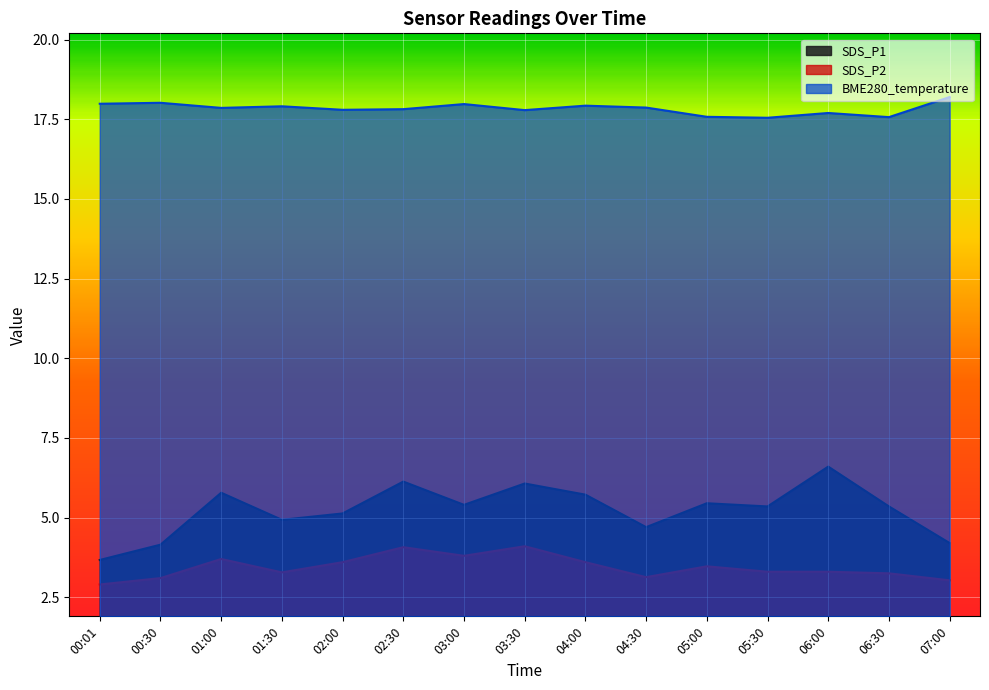

Reading left to right, list all the values displayed in this chart.

SDS_P1: 00:01=3.7	00:30=4.2	01:00=5.8	01:30=4.9	02:00=5.1	02:30=6.1	03:00=5.4	03:30=6.1	04:00=5.7	04:30=4.7	05:00=5.5	05:30=5.3	06:00=6.6	06:30=5.3	07:00=4.2
SDS_P2: 00:01=2.9	00:30=3.1	01:00=3.7	01:30=3.3	02:00=3.6	02:30=4.1	03:00=3.8	03:30=4.1	04:00=3.6	04:30=3.1	05:00=3.5	05:30=3.3	06:00=3.3	06:30=3.2	07:00=3.0
BME280_temperature: 00:01=18.0	00:30=18.0	01:00=17.9	01:30=17.9	02:00=17.8	02:30=17.8	03:00=18.0	03:30=17.8	04:00=17.9	04:30=17.9	05:00=17.6	05:30=17.6	06:00=17.7	06:30=17.6	07:00=18.2